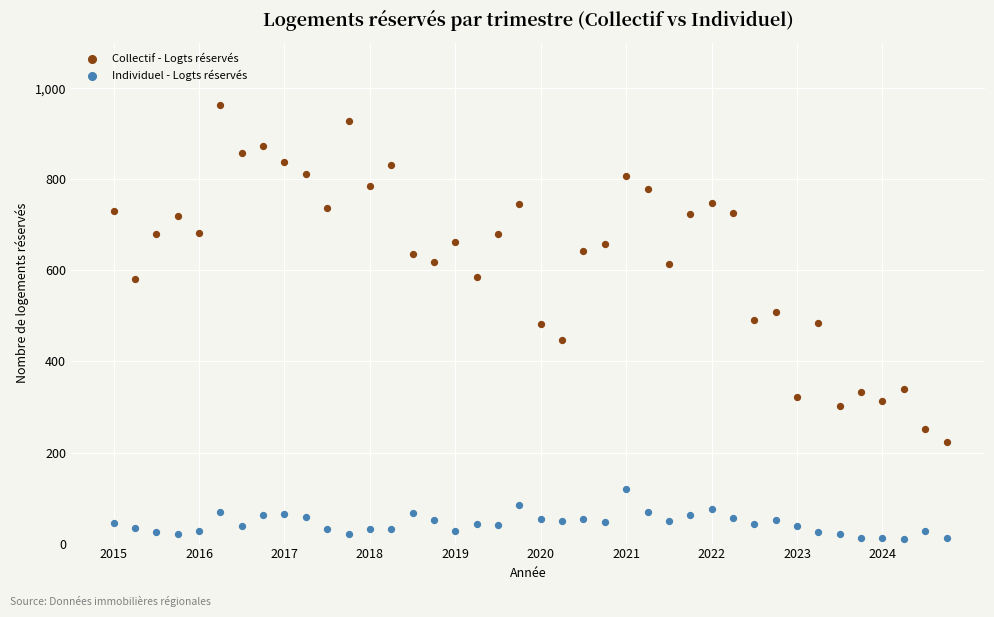

Which series reaches the minimum Y coordinate?

Individuel - Logts réservés